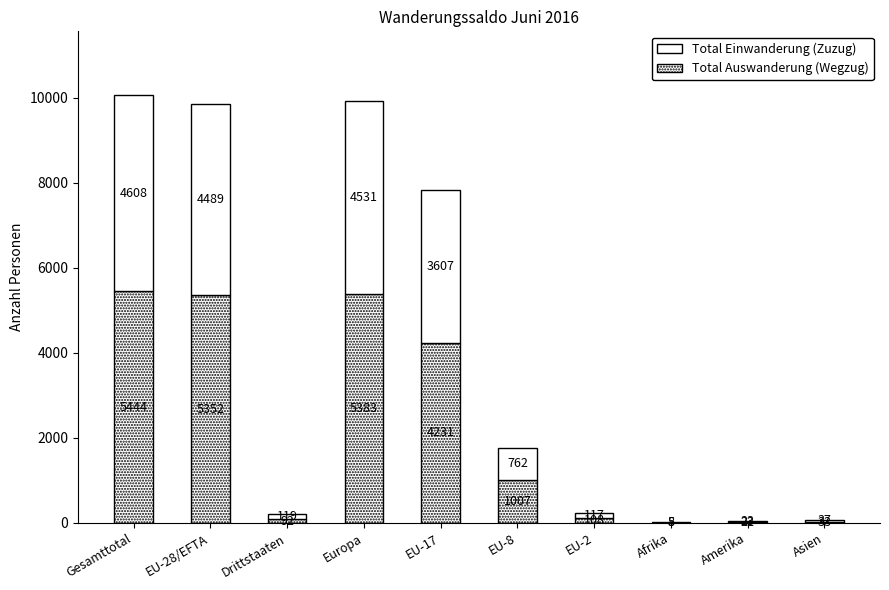

Count the number of categories in the chart.

10